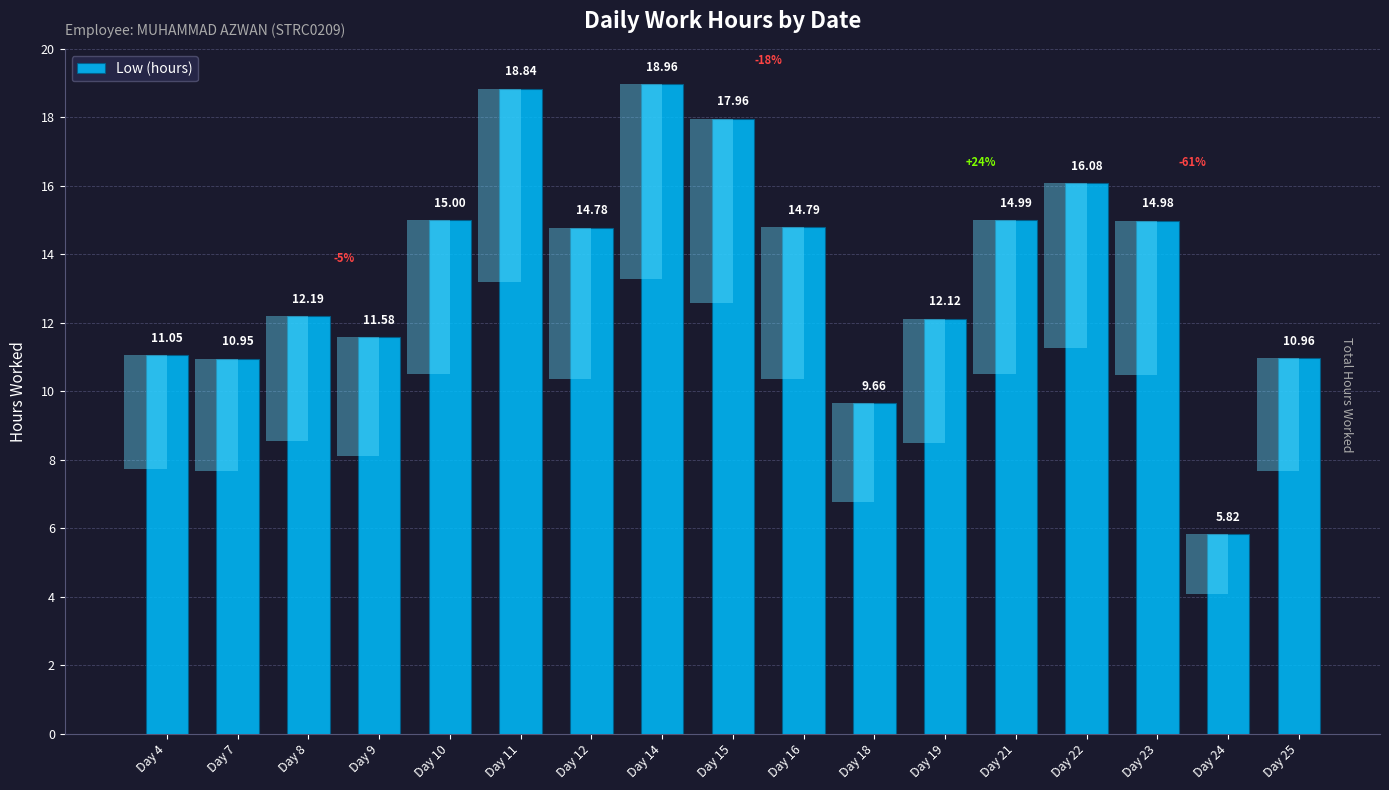

Which category has the highest value across all series?

Day 14